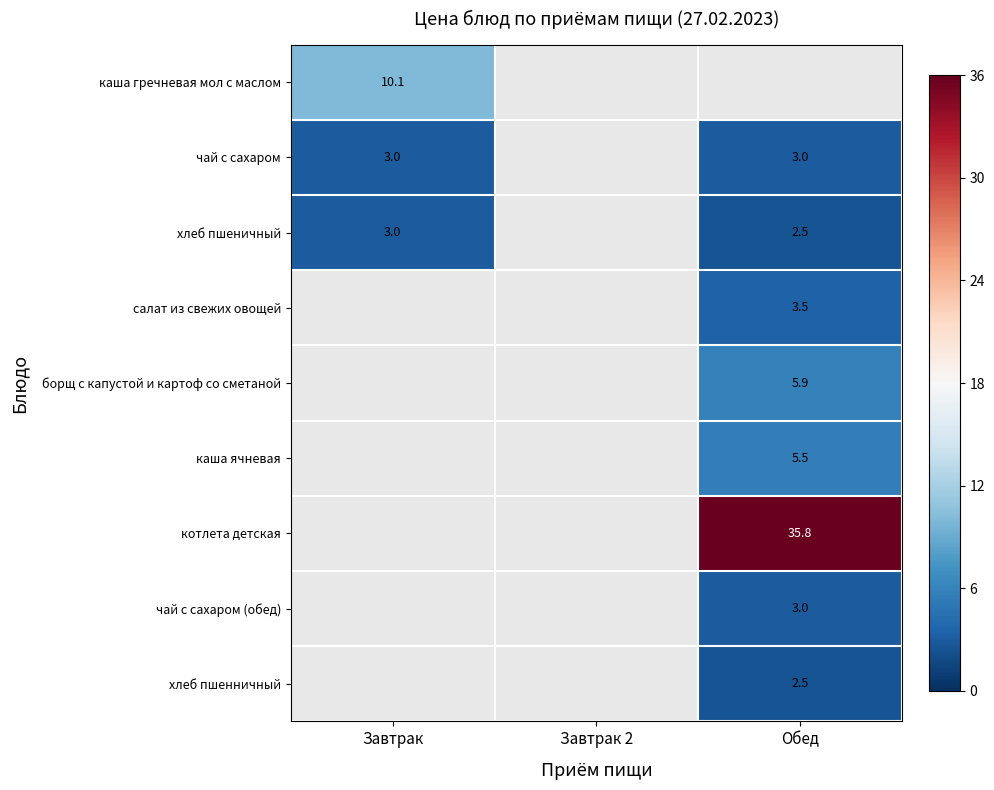

Is it true that хлеб пшеничный equals 0.7 at Завтрак?

False